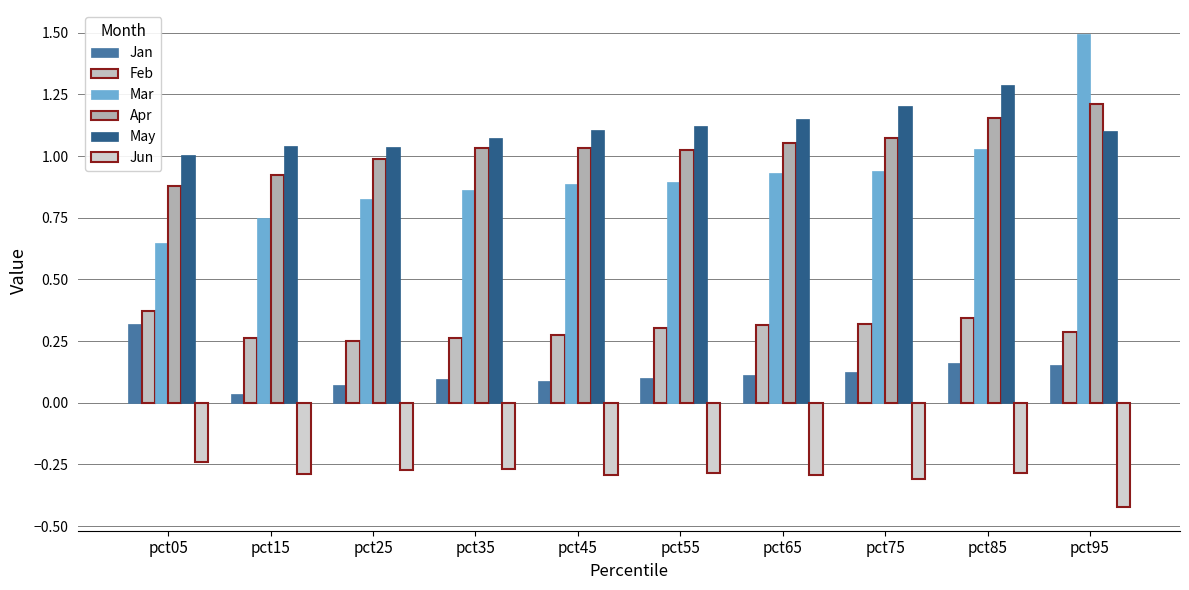

What is the value of the Jun bar at the 9th from the left?

-0.3